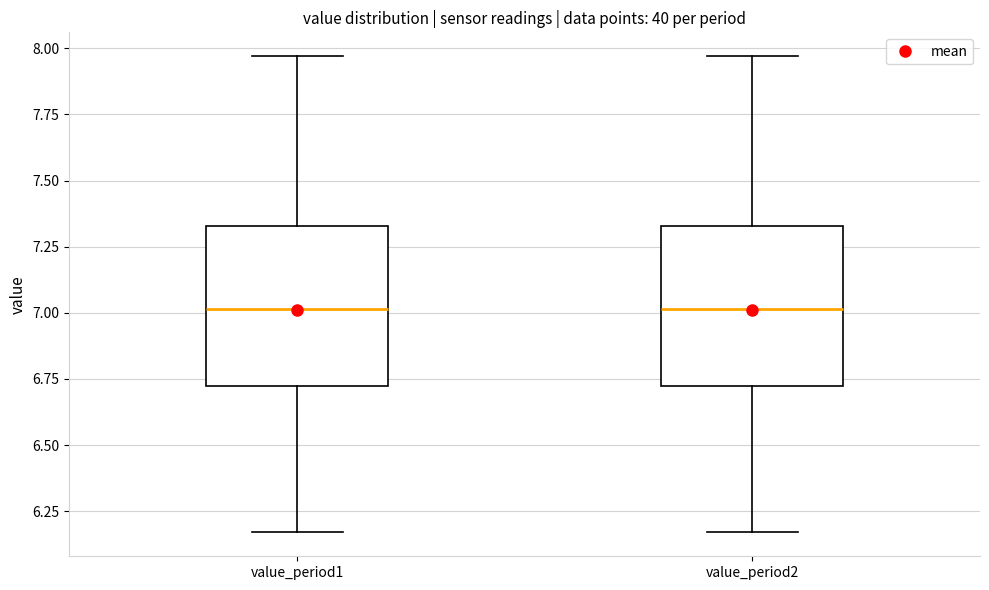

Reading left to right, read every box against the y-axis: the position of its median line, the range the box covers, and the ends of its whiskers. The values are not printed on the chart, so give them approximately, as read against the axis.

value_period1: median 7.00, box 6.70 to 7.35, whiskers 6.15 to 7.95
value_period2: median 7.00, box 6.70 to 7.35, whiskers 6.15 to 7.95